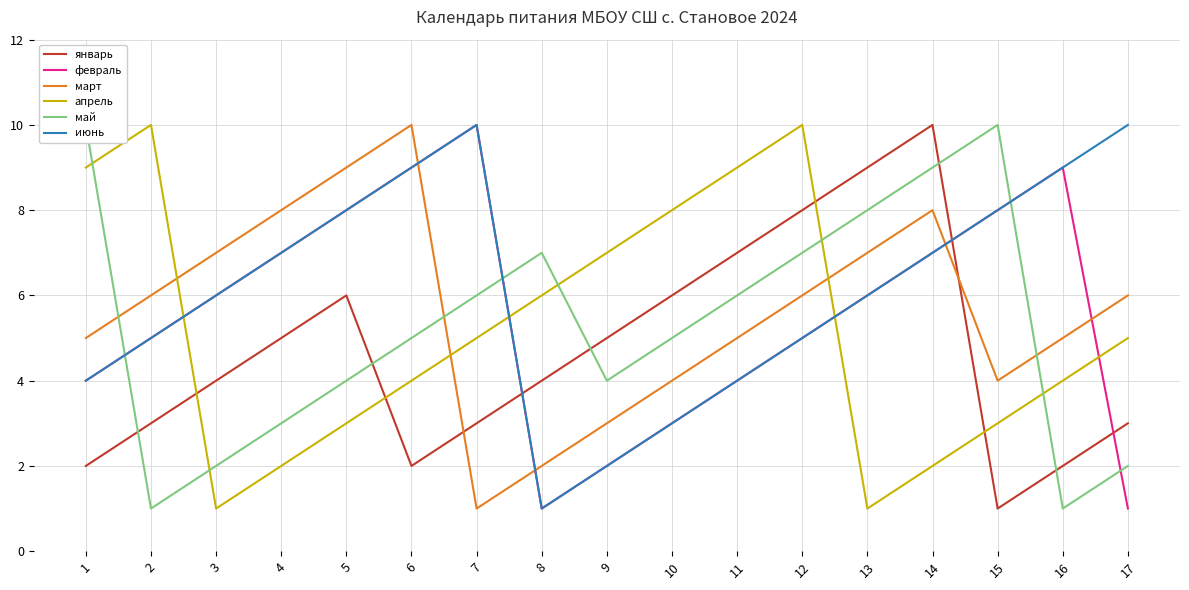

How many values in the март series are below 6?

8